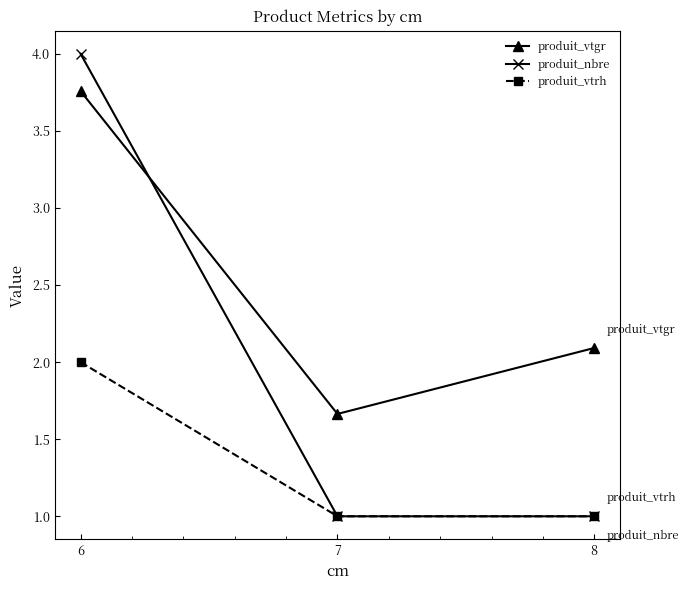

True or false: produit_nbre has a value of 1.0 at 7.

True